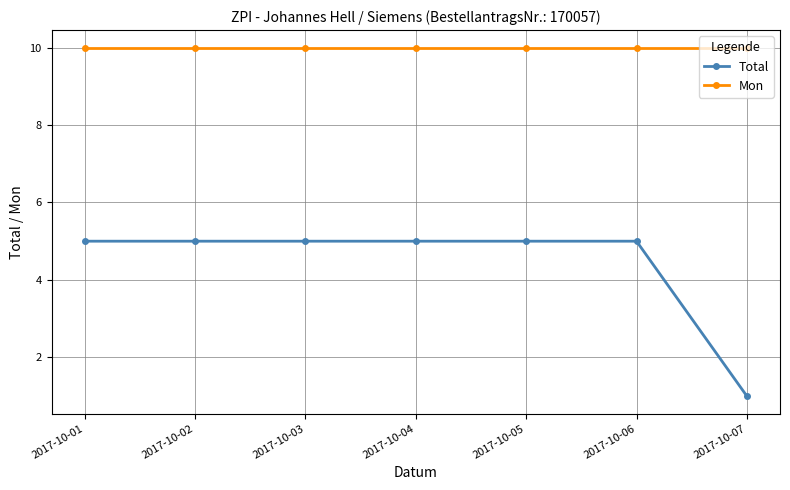

Is the value of Total at 2017-10-01 greater than the value of Mon at 2017-10-01?

No